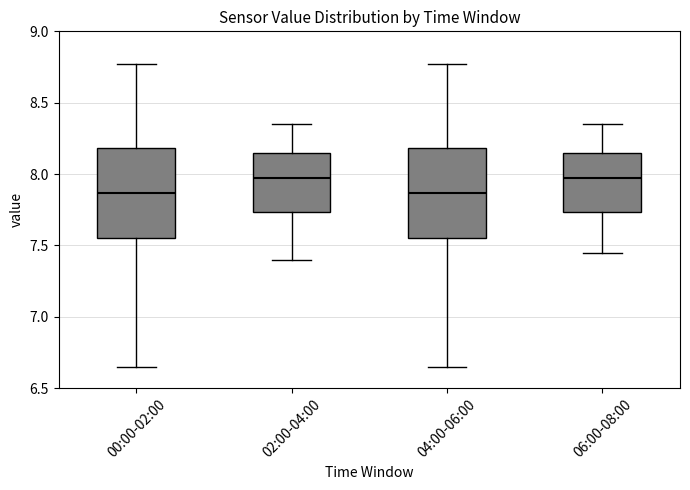

Reading left to right, read every box against the y-axis: the position of its median line, the range the box covers, and the ends of its whiskers. The values are not printed on the chart, so give them approximately, as read against the axis.

00:00-02:00: median 7.85, box 7.55 to 8.20, whiskers 6.65 to 8.75
02:00-04:00: median 8.00, box 7.75 to 8.15, whiskers 7.40 to 8.35
04:00-06:00: median 7.85, box 7.55 to 8.20, whiskers 6.65 to 8.75
06:00-08:00: median 8.00, box 7.75 to 8.15, whiskers 7.45 to 8.35